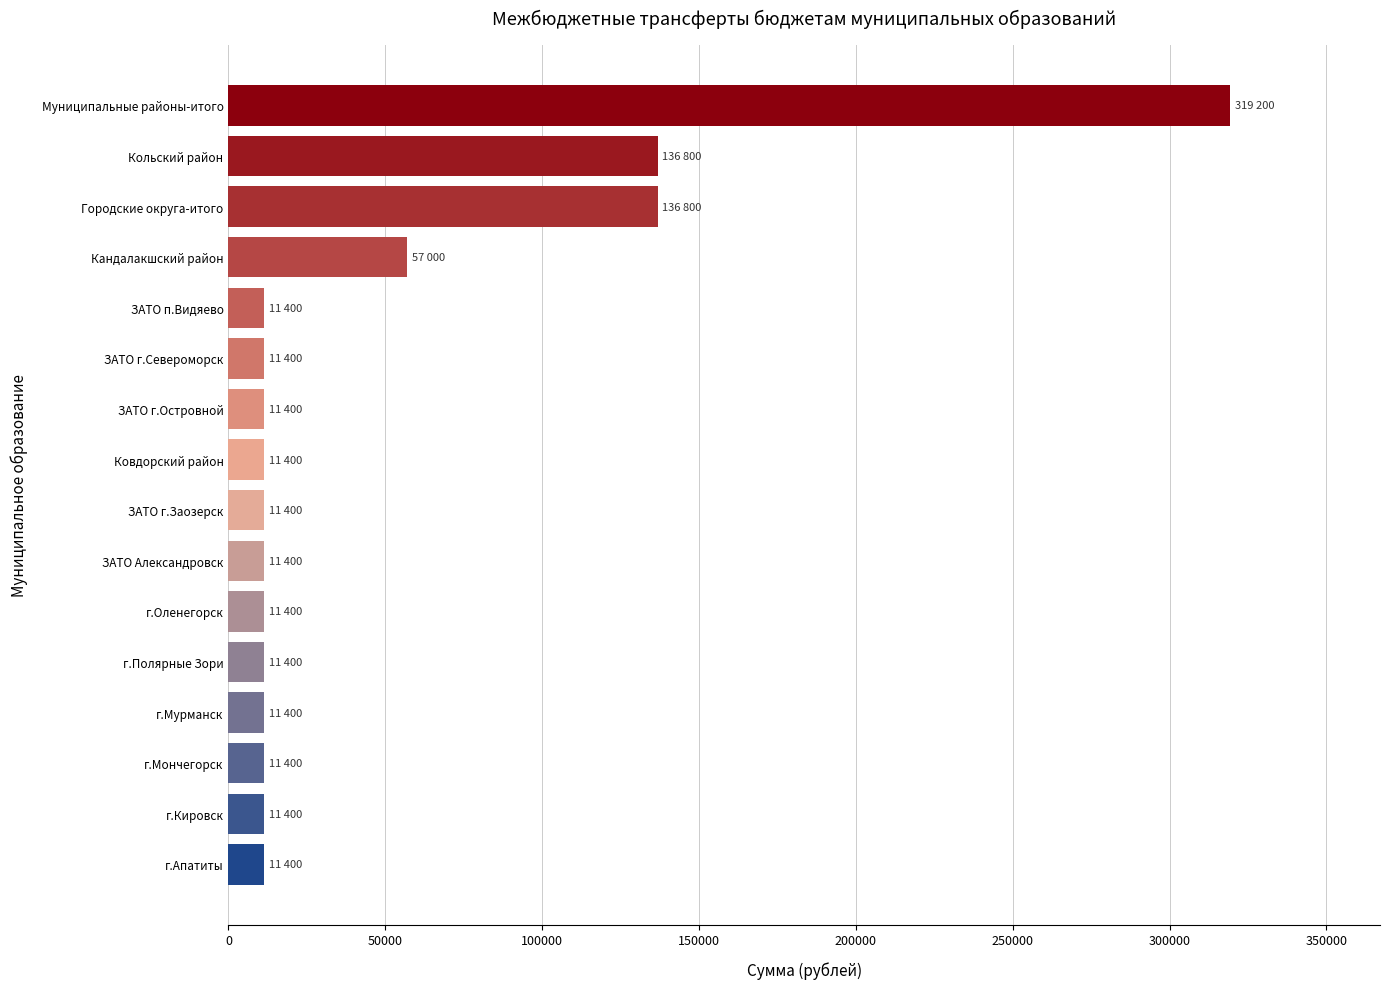

What is the value of the 14th bar from the top?

11400